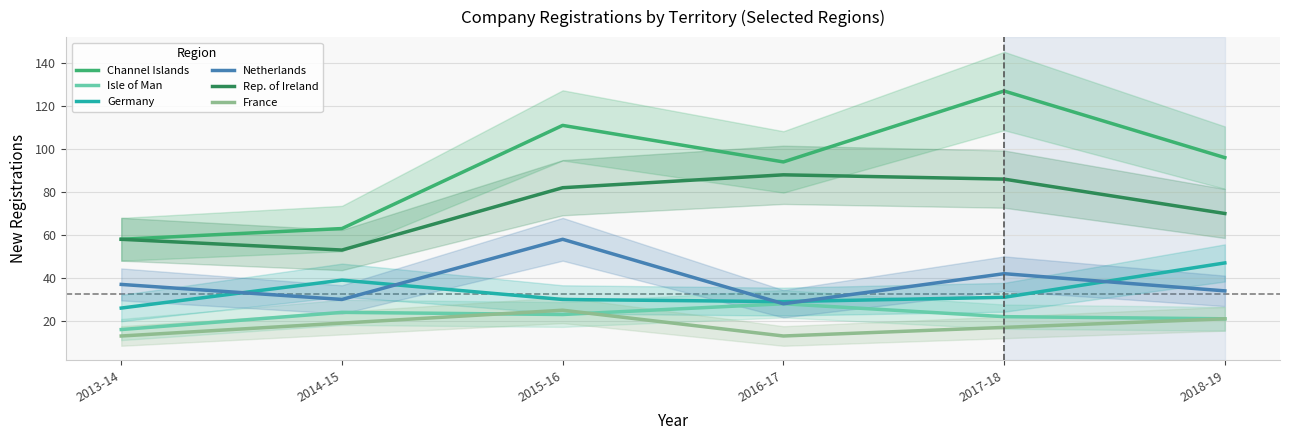

How many distinct data groups are displayed?

6